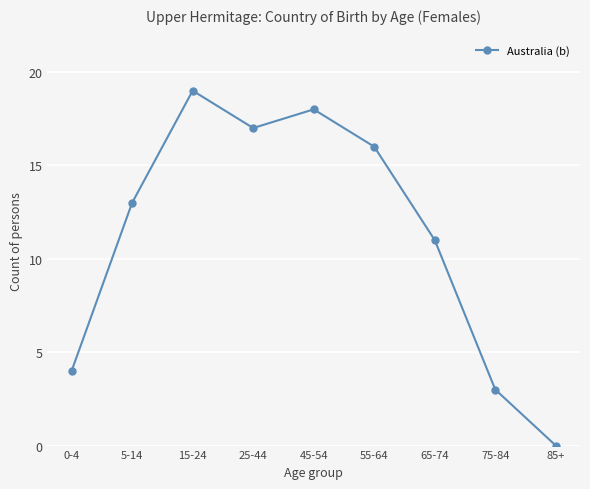

What position from the left is 55-64?

6